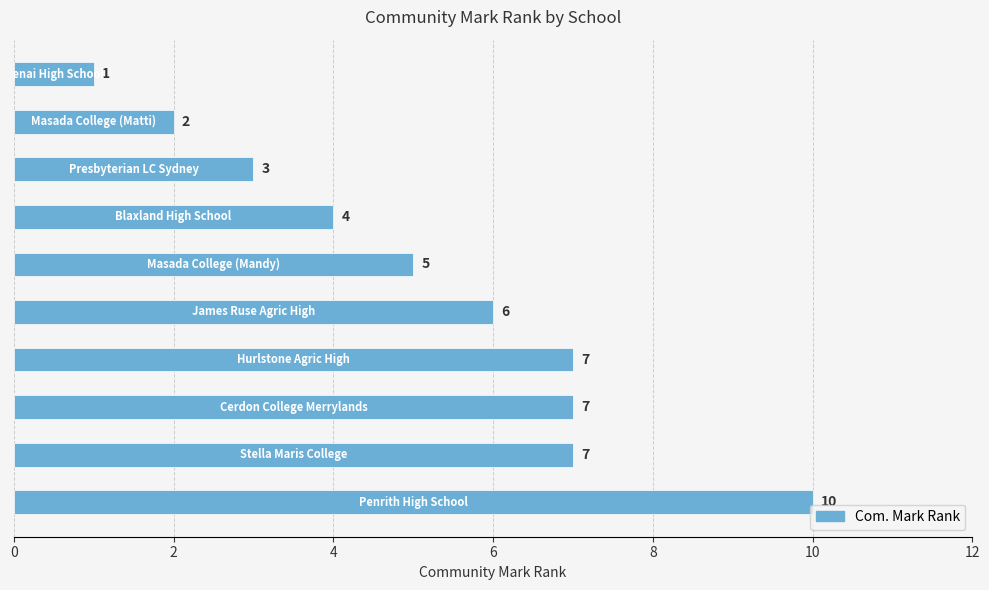

How many values are below 6?

5